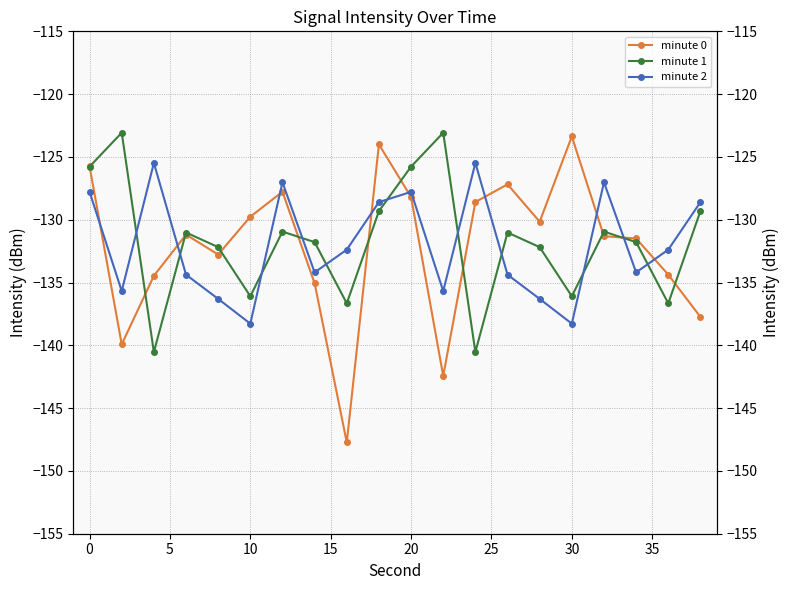

Which series ends up on top after the final intersection of minute 1 and minute 0?

minute 1